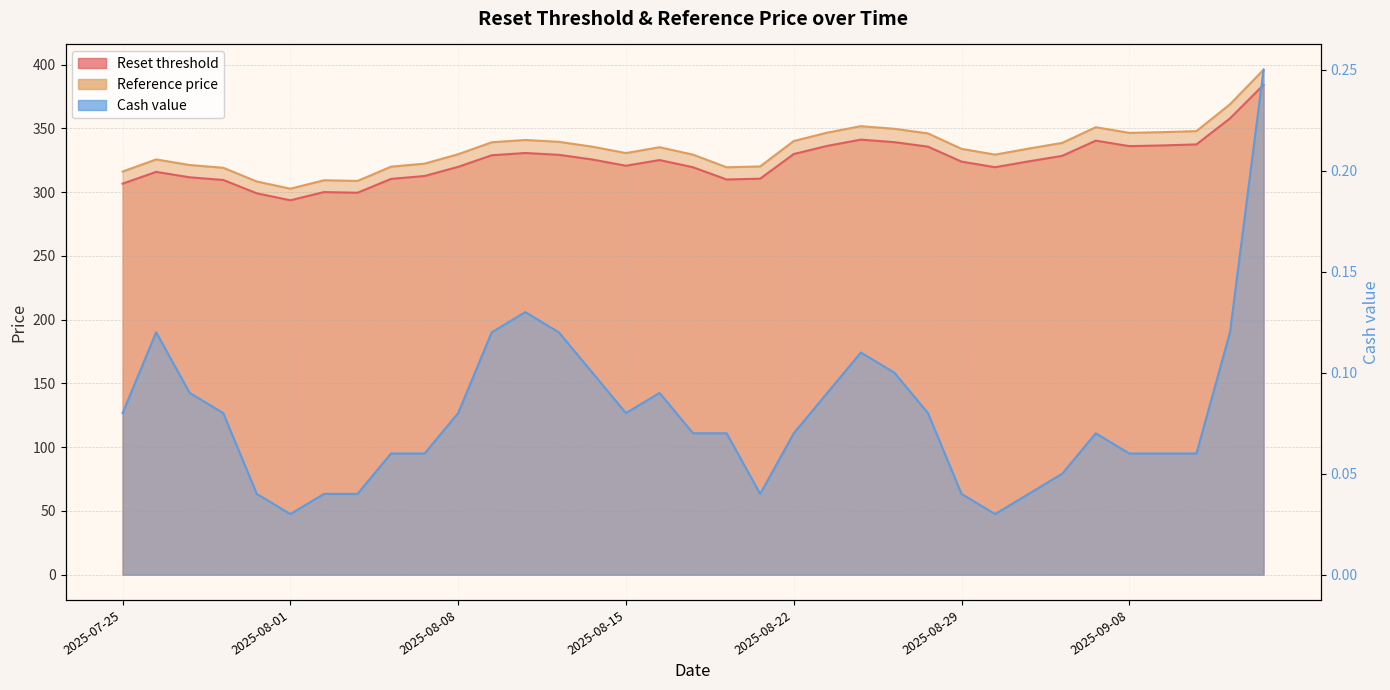

What is the minimum value for Reset threshold?

293.6